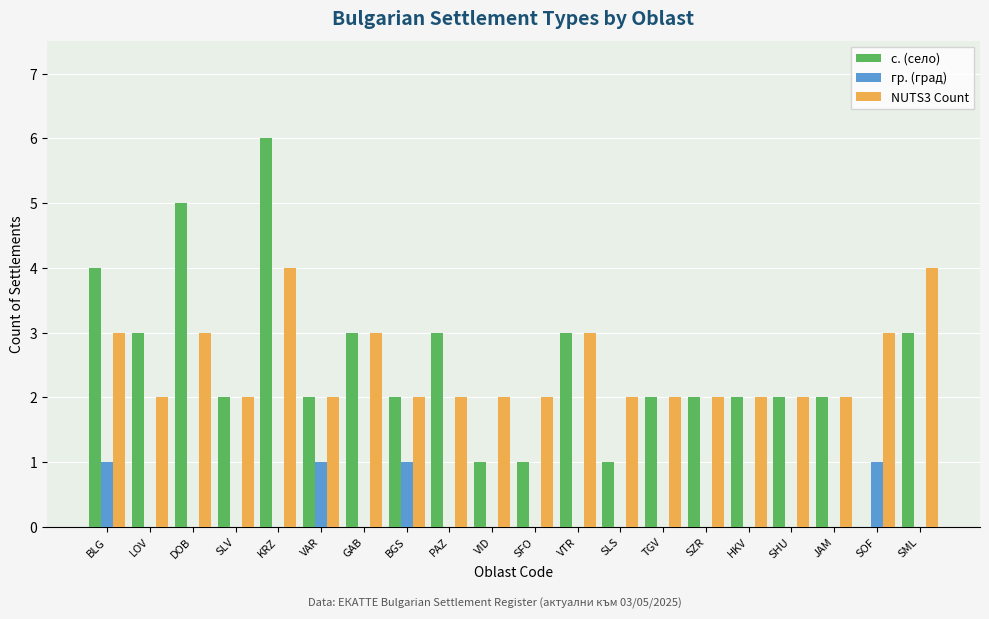

Is it true that NUTS3 Count equals 2 at JAM?

True